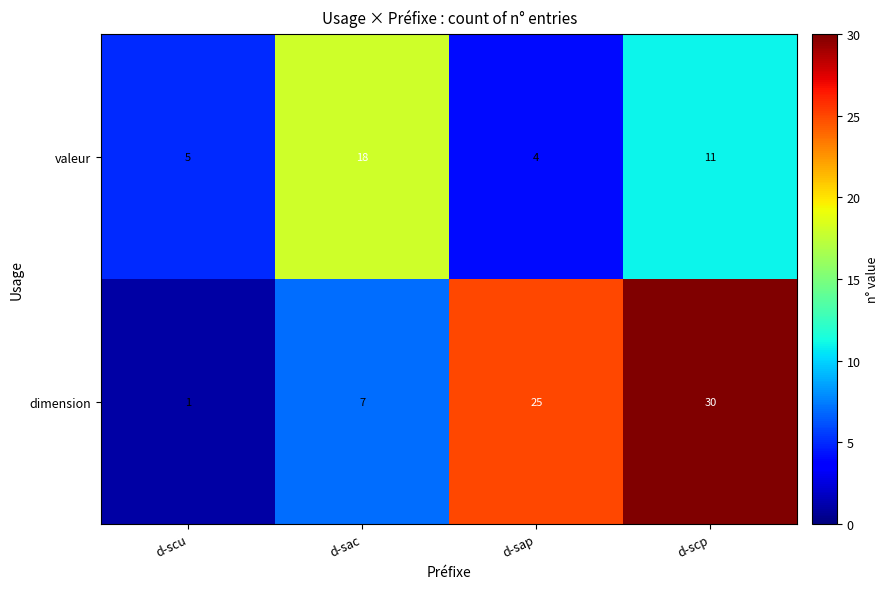

Rank the series by their average value, from highest to lowest.

dimension, valeur